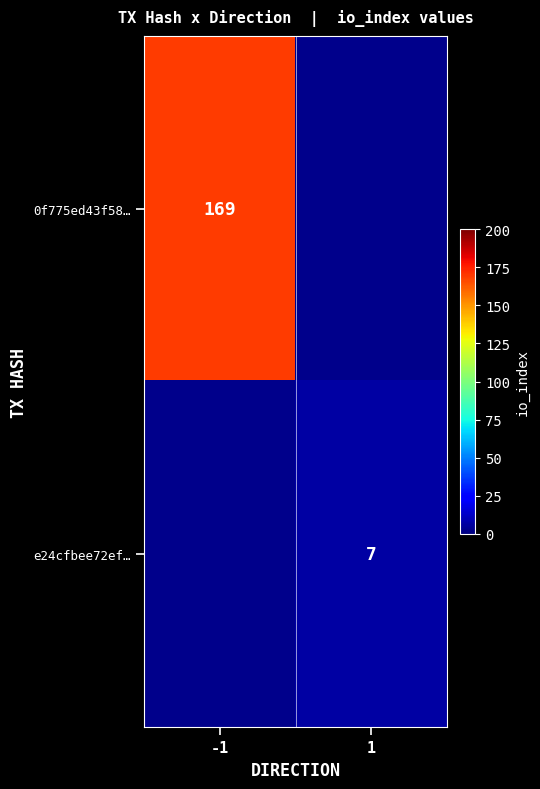

The 0f775ed43f58… series shows 54.8 at -1. True or false?

False